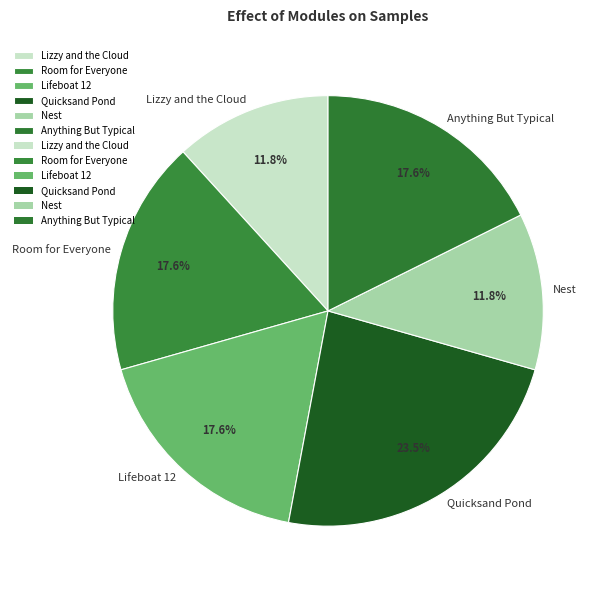

Does any single category account for the majority?

No